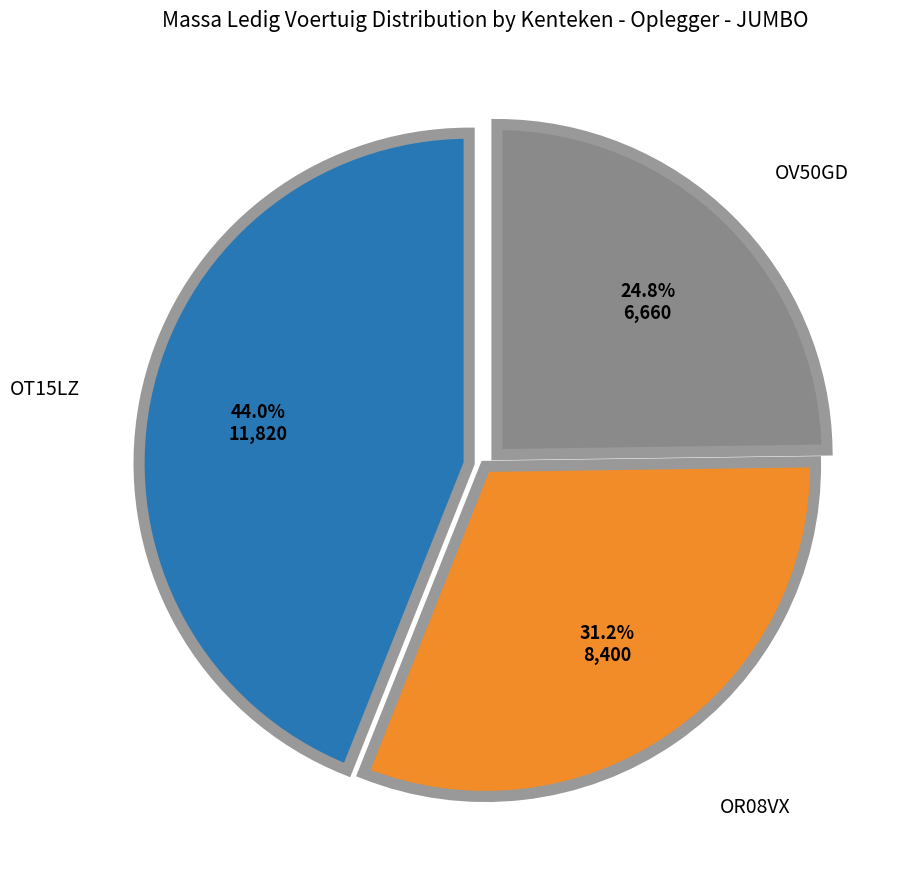

To the nearest percent, what is the average slice percentage?

33%